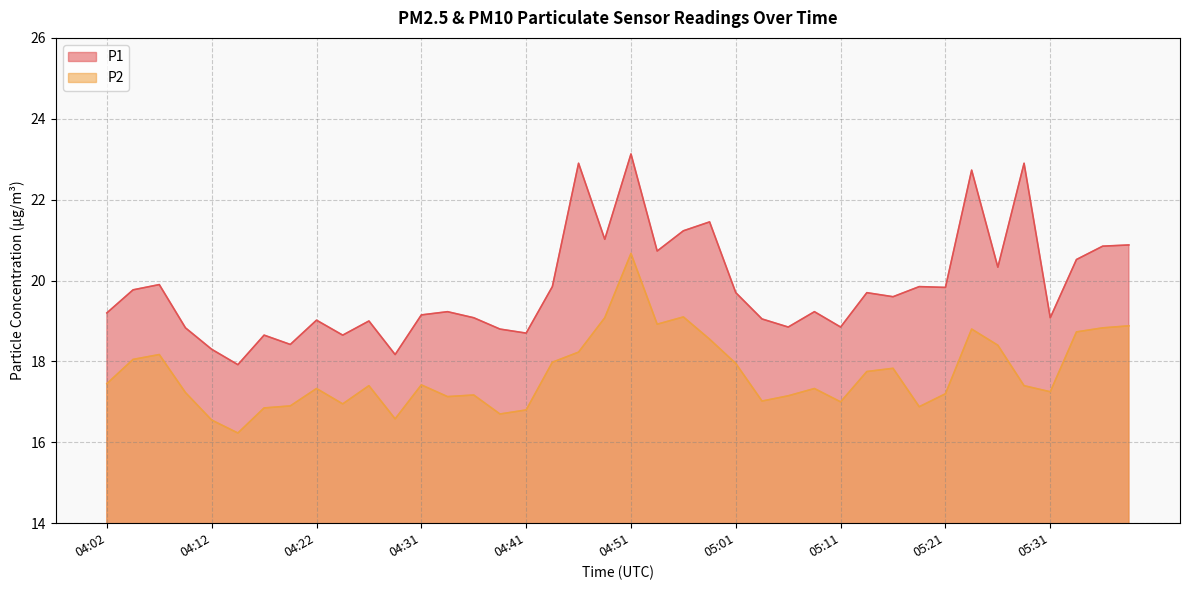

At which category does the chart reach its peak across all series?

04:51